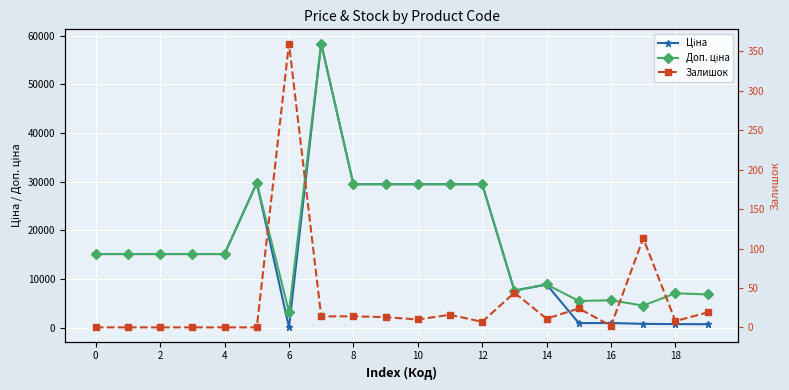

True or false: Ціна and Доп. ціна intersect in this chart.

False